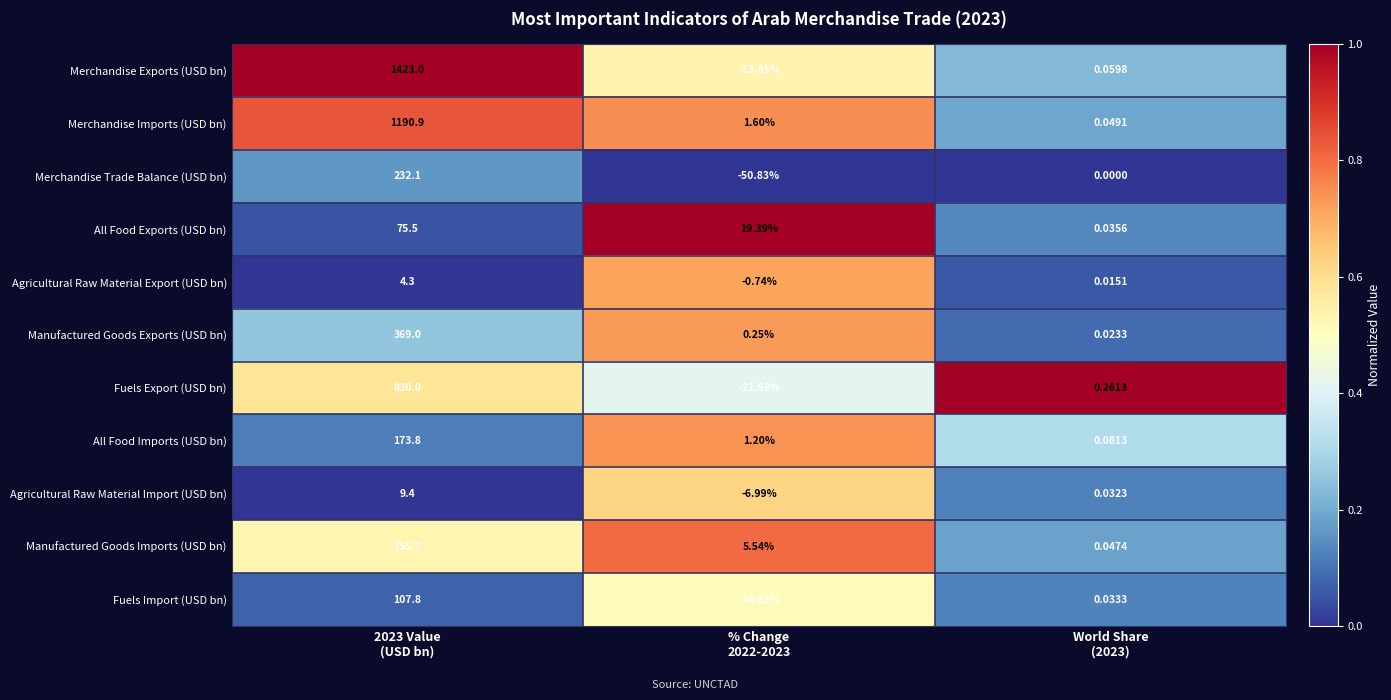

Which series has the largest range (max minus min)?

Merchandise Exports (USD bn)